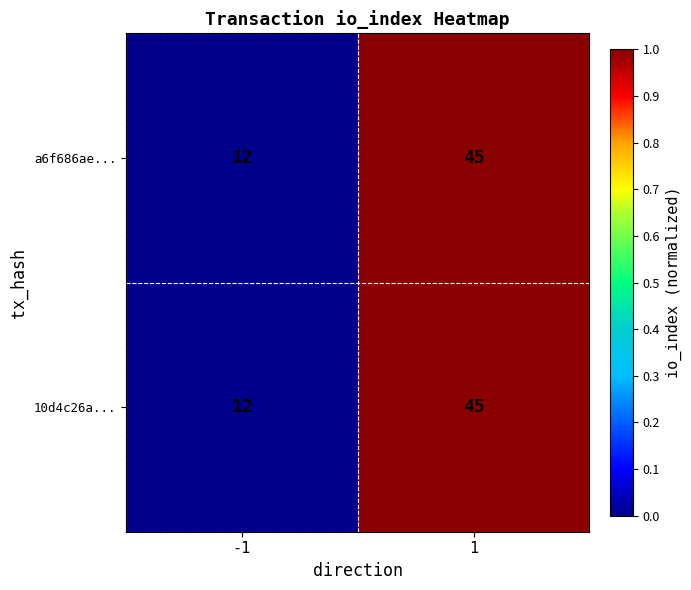

What is the difference between the 10d4c26a... values at -1 and 1?

33